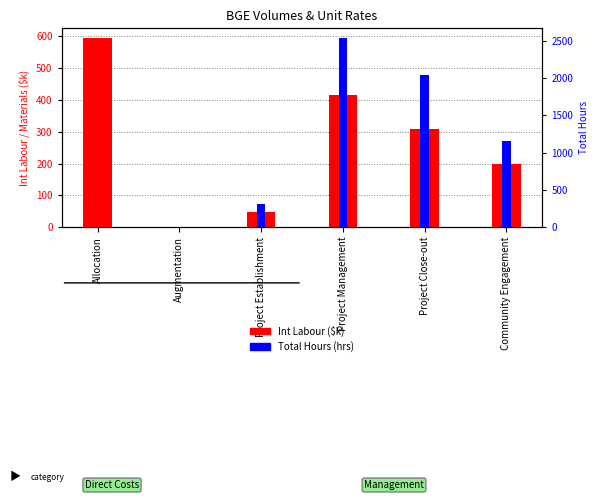

Reading left to right, what are all the values shown in this chart?

Int Labour ($k): Allocation=595.0	Augmentation=0.0	Project Establishment=48.7	Project Management=415.9	Project Close-out=307.5	Community Engagement=200.0
Total Hours: Allocation=0.0	Augmentation=0.0	Project Establishment=307.9	Project Management=2541.0	Project Close-out=2041.1	Community Engagement=1162.6